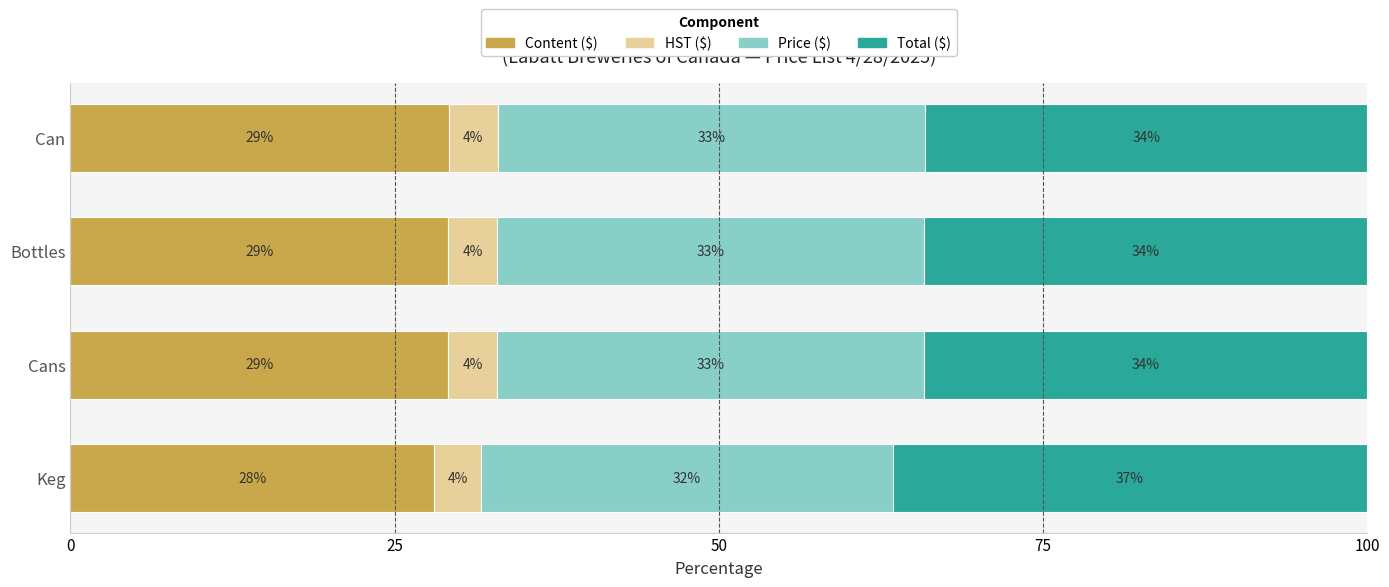

What is the total value across all series at Bottles?

100.0